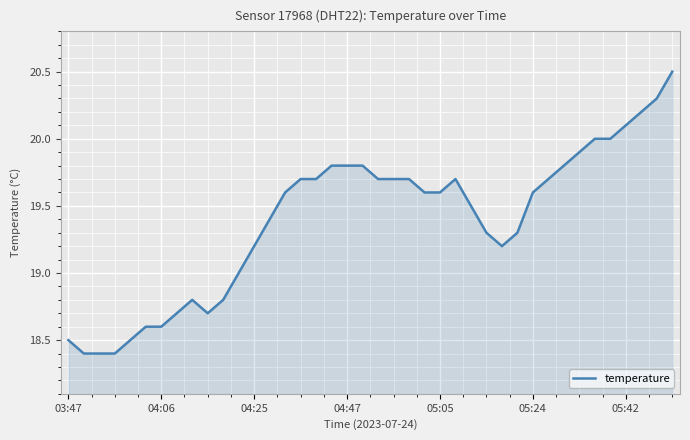

Reading left to right, list all the values displayed in this chart.

18.5	18.4	18.4	18.4	18.5	18.6	18.6	18.7	18.8	18.7	18.8	19.0	19.2	19.4	19.6	19.7	19.7	19.8	19.8	19.8	19.7	19.7	19.7	19.6	19.6	19.7	19.5	19.3	19.2	19.3	19.6	19.7	19.8	19.9	20.0	20.0	20.1	20.2	20.3	20.5